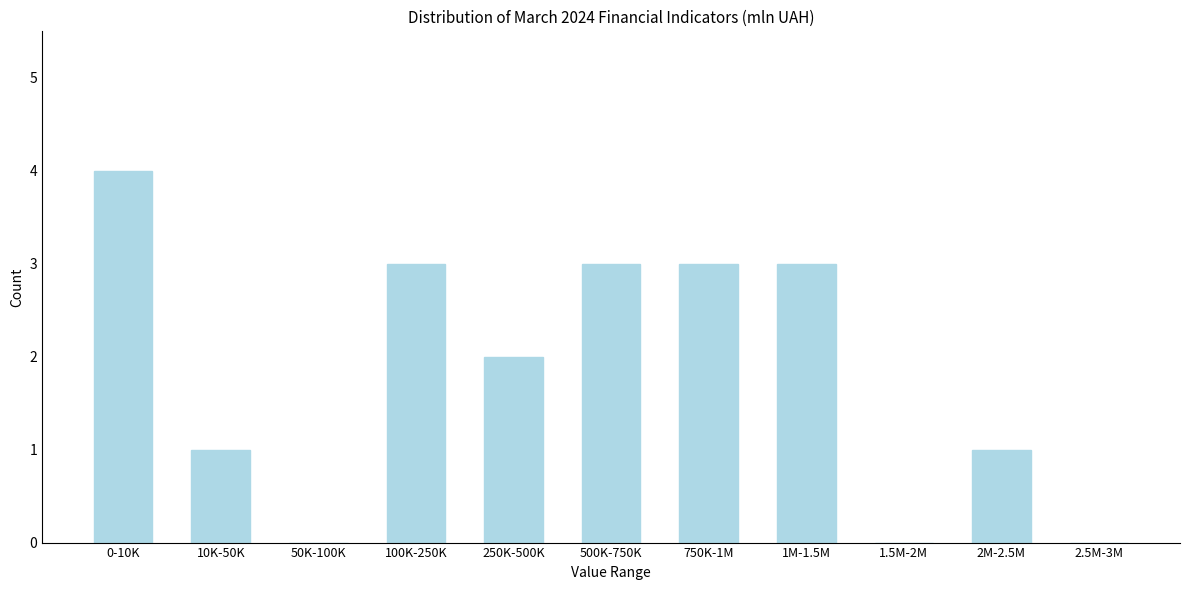

Reading left to right, list all the values displayed in this chart.

0-10K=4	10K-50K=1	50K-100K=0	100K-250K=3	250K-500K=2	500K-750K=3	750K-1M=3	1M-1.5M=3	1.5M-2M=0	2M-2.5M=1	2.5M-3M=0